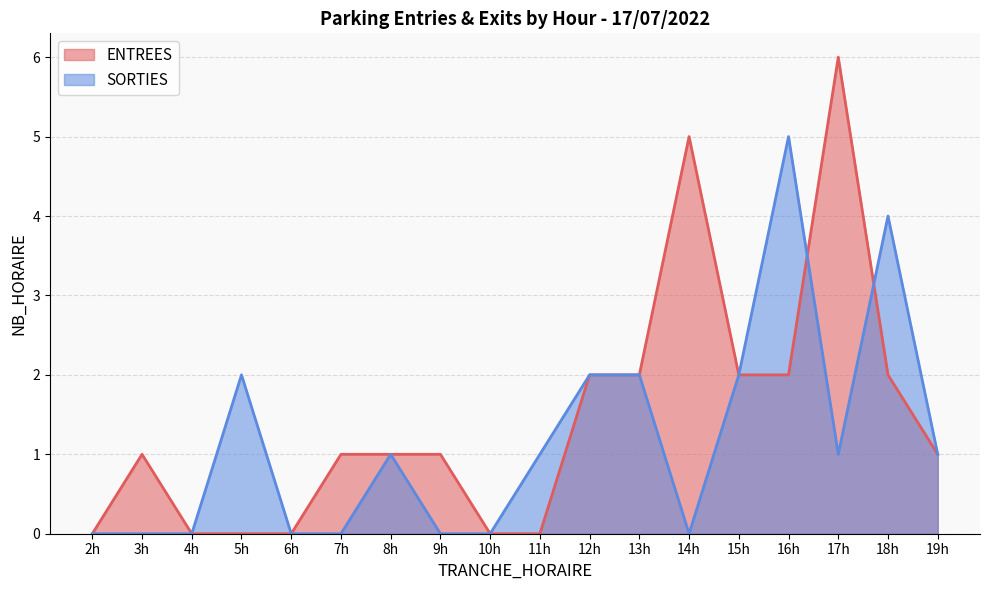

Reading left to right, what are all the values shown in this chart?

ENTREES: 0	1	0	0	0	1	1	1	0	0	2	2	5	2	2	6	2	1
SORTIES: 0	0	0	2	0	0	1	0	0	1	2	2	0	2	5	1	4	1